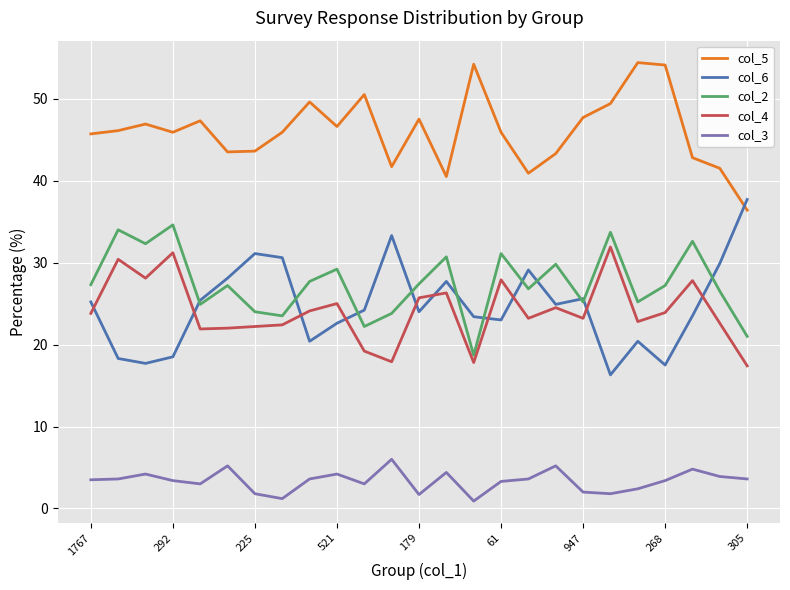

What is the greatest value displayed?

54.4